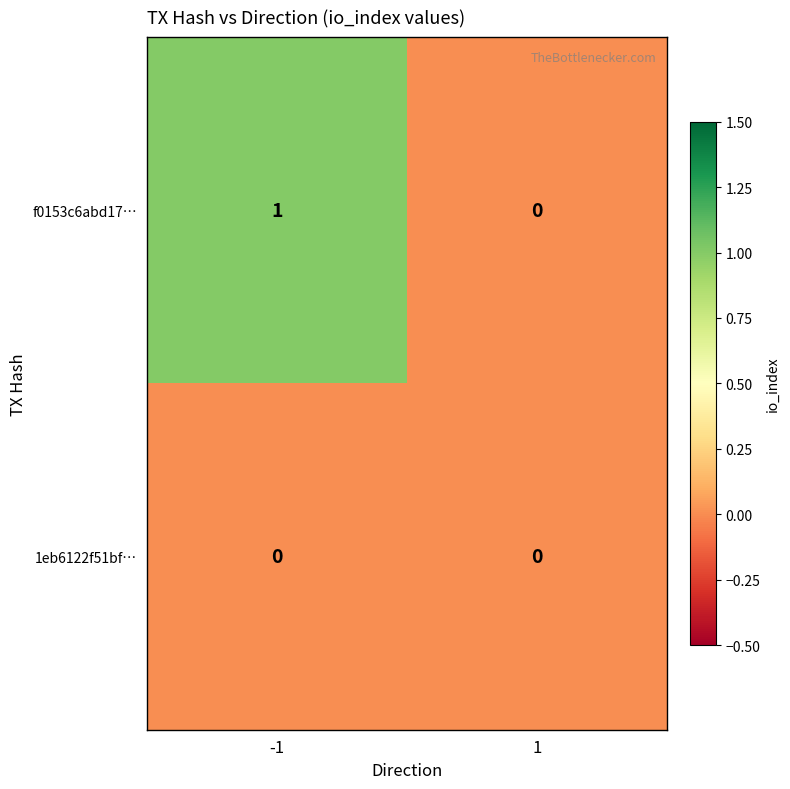

True or false: f0153c6abd17… has a value of 0 at 1.

True